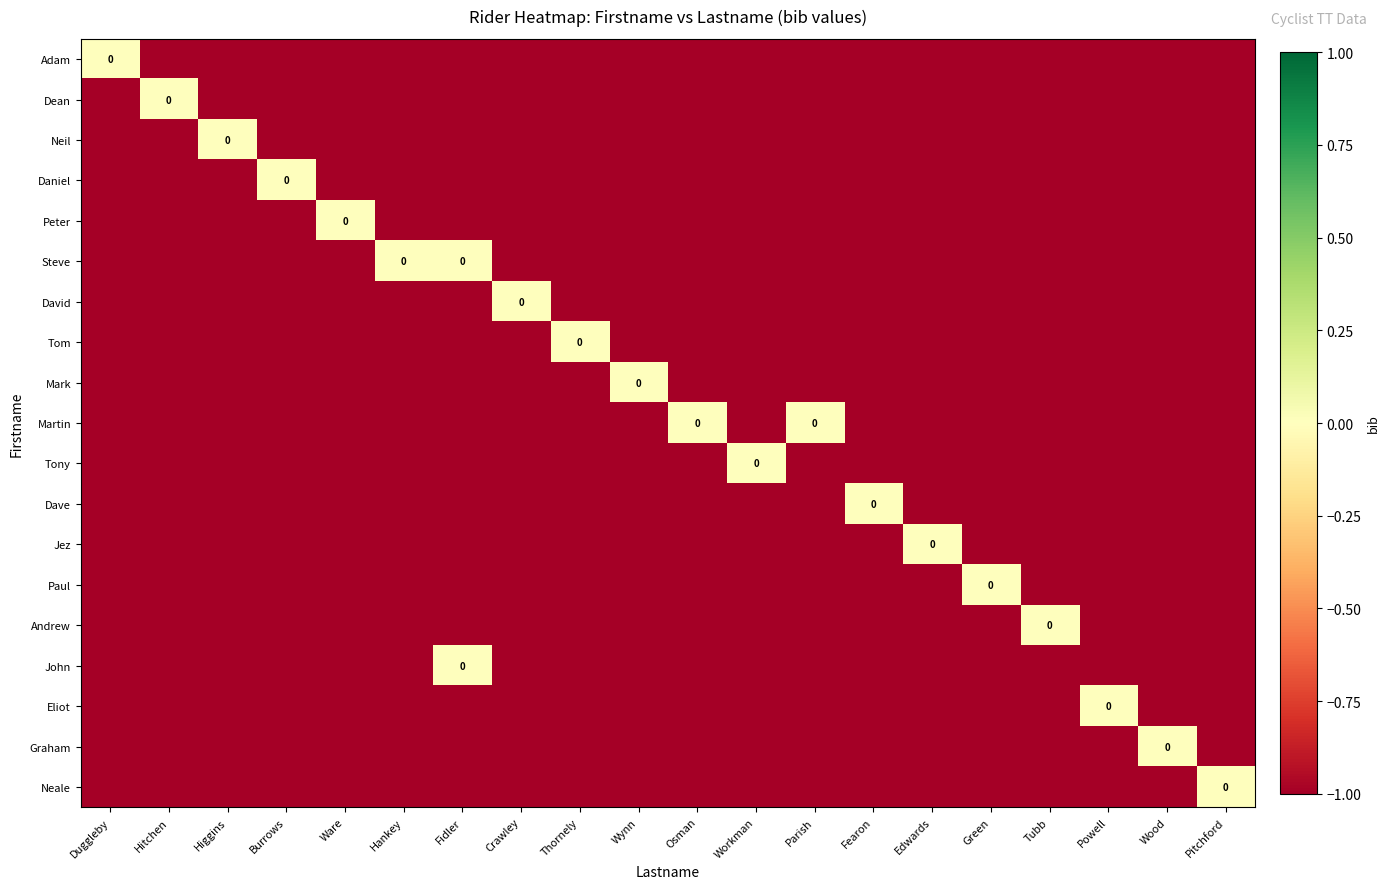

Which series changed the most between Wynn and Osman?

Mark